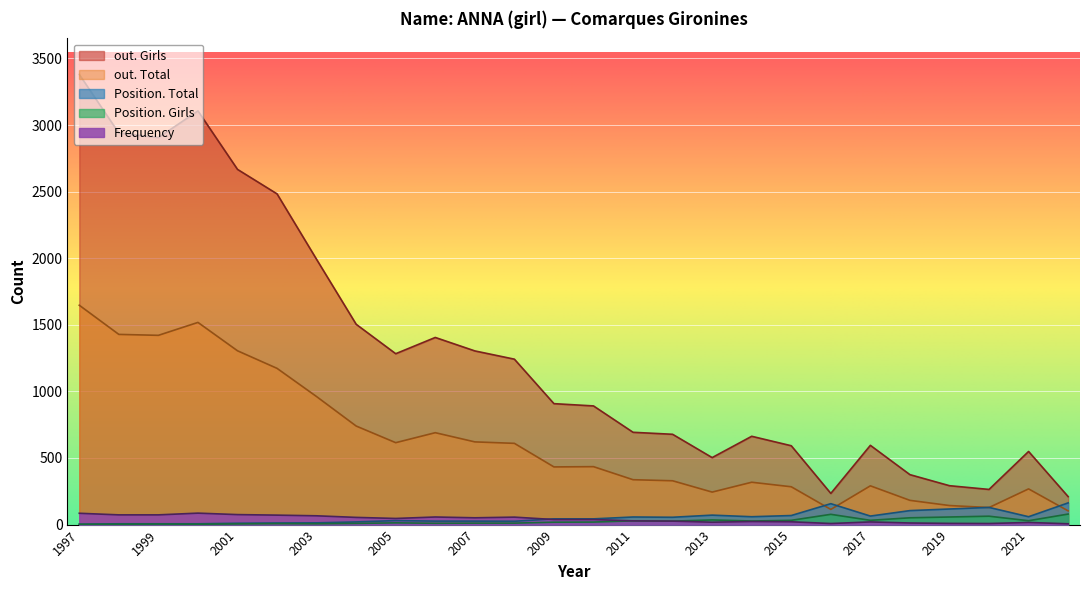

At which category is the sum across all series the highest?

1997